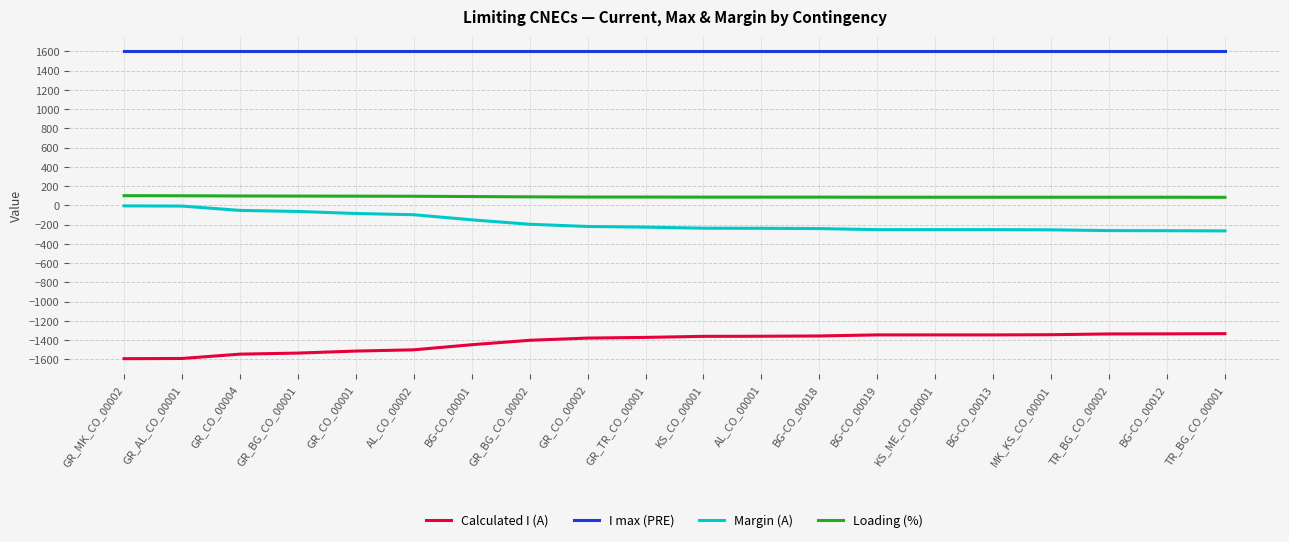

Is the value of Calculated I (A) at TR_BG_CO_00001 greater than the value of Loading (%) at AL_CO_00002?

No